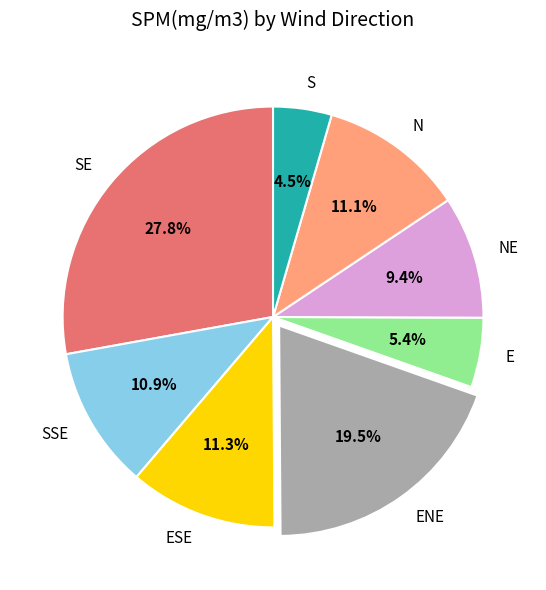

To the nearest percent, what is the difference between the SE and ENE slice percentages?

8%